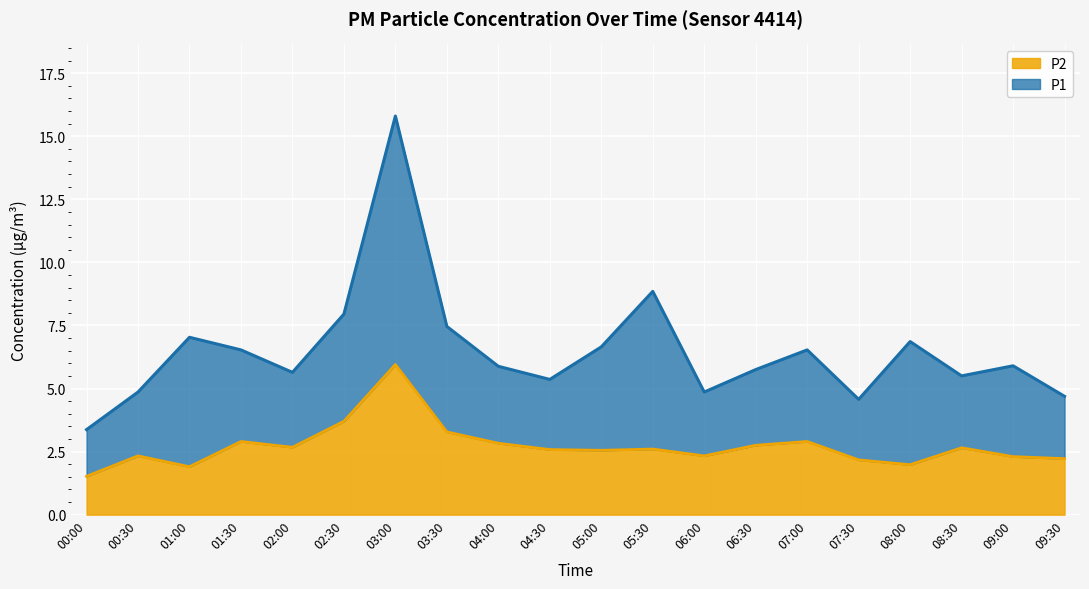

Count the number of categories in the chart.

20